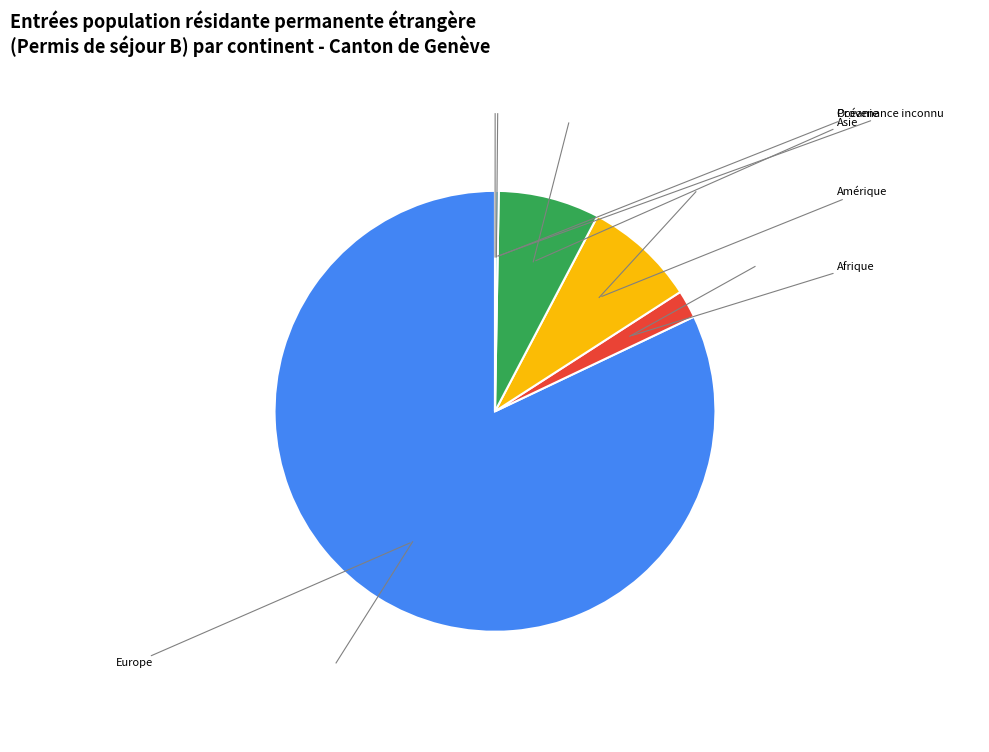

Which category has the biggest portion of the pie?

Europe